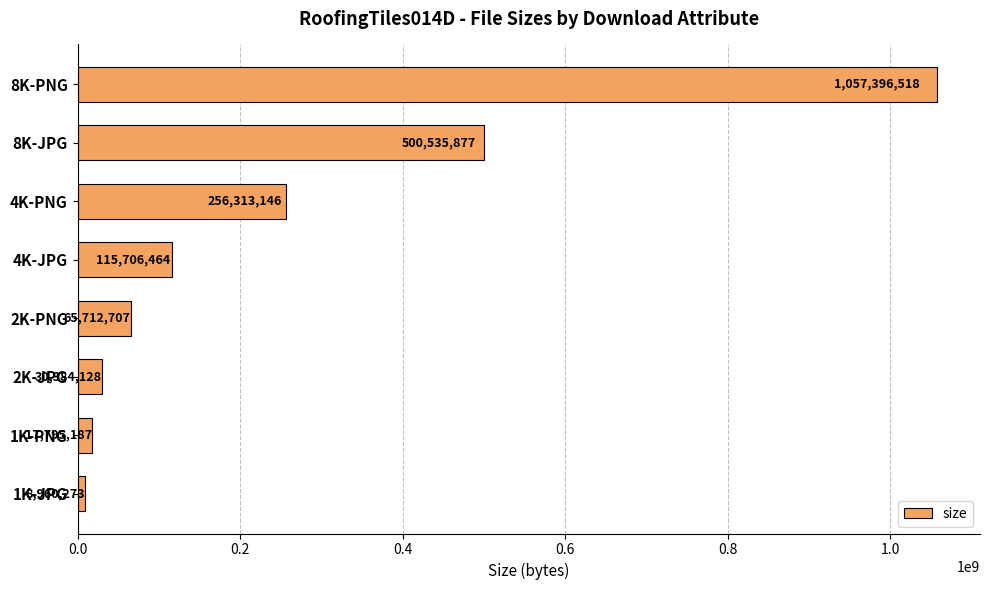

What is the minimum value shown in the chart?

8960273